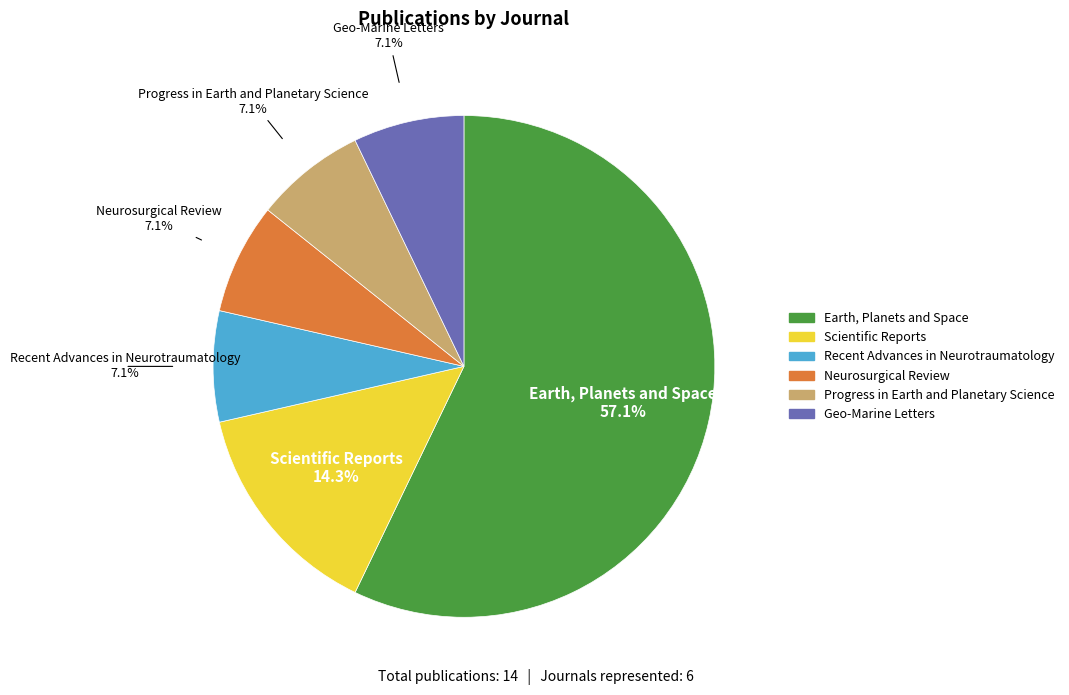

How many segments does this pie chart have?

6